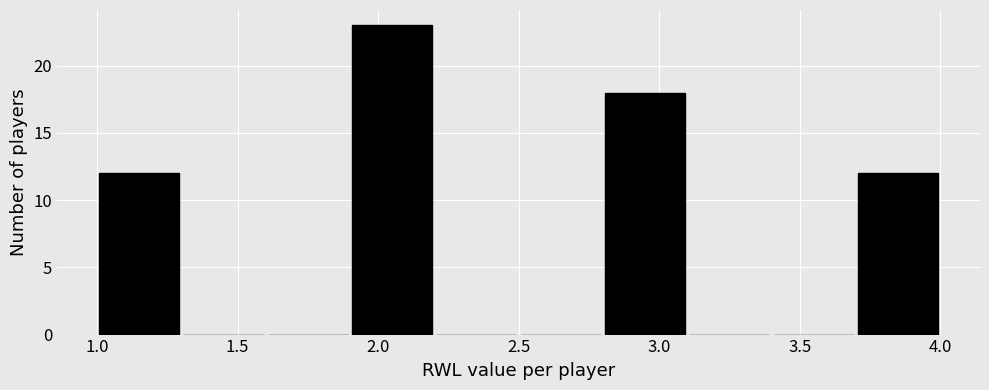

Reading left to right, transcribe this chart: for each bar, give the range it covers on the x-axis and its height. The values are not printed on the chart, so give them approximately, as read against the axis.

1.0 to 1.3: 12
1.3 to 1.6: 0
1.6 to 1.9: 0
1.9 to 2.2: 23
2.2 to 2.5: 0
2.5 to 2.8: 0
2.8 to 3.1: 18
3.1 to 3.4: 0
3.4 to 3.7: 0
3.7 to 4.0: 12